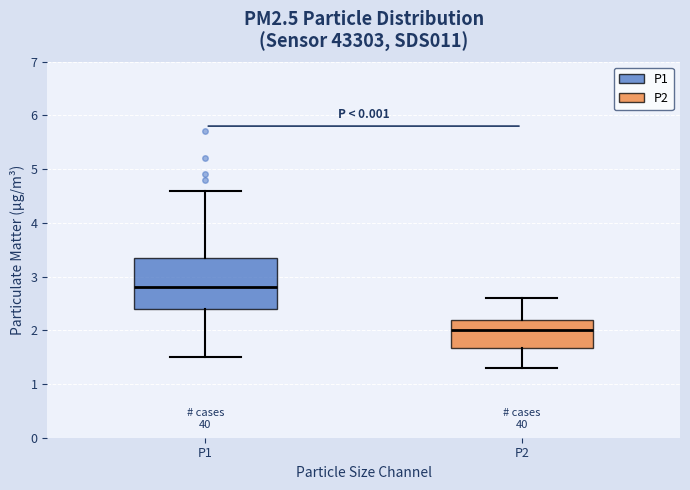

Reading left to right, read every box against the y-axis: the position of its median line, the range the box covers, and the ends of its whiskers. The values are not printed on the chart, so give them approximately, as read against the axis.

P1: median 2.8, box 2.4 to 3.4, whiskers 1.5 to 4.6
P2: median 2.0, box 1.7 to 2.2, whiskers 1.3 to 2.6